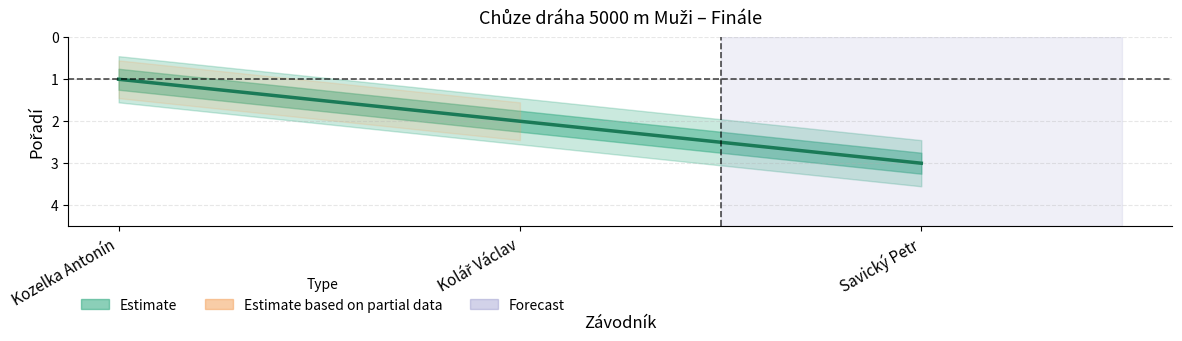

Does the chart display data point markers on the line(s)?

No